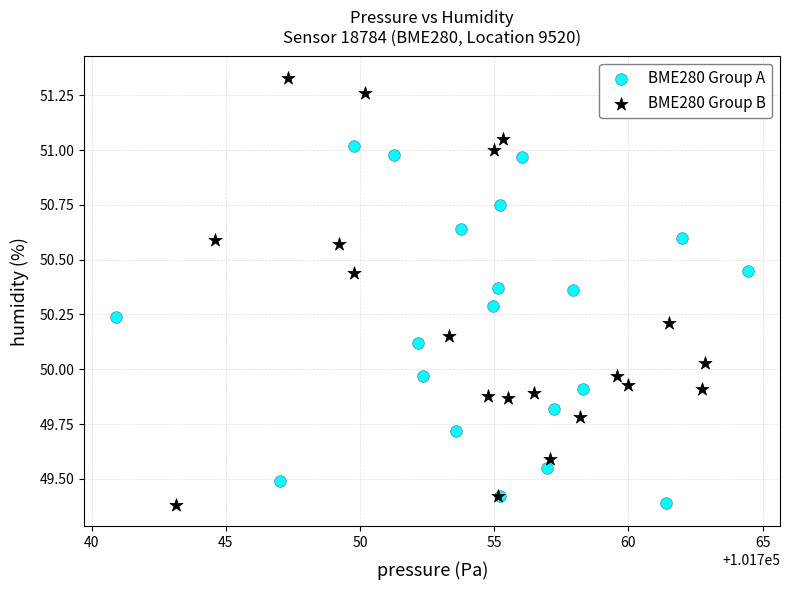

Which series reaches the maximum Y coordinate?

BME280 Group B